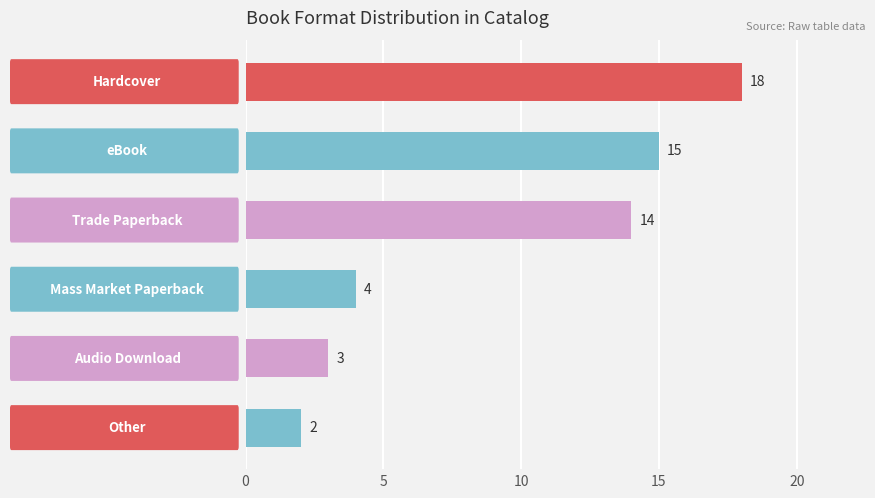

What is the greatest value displayed?

18